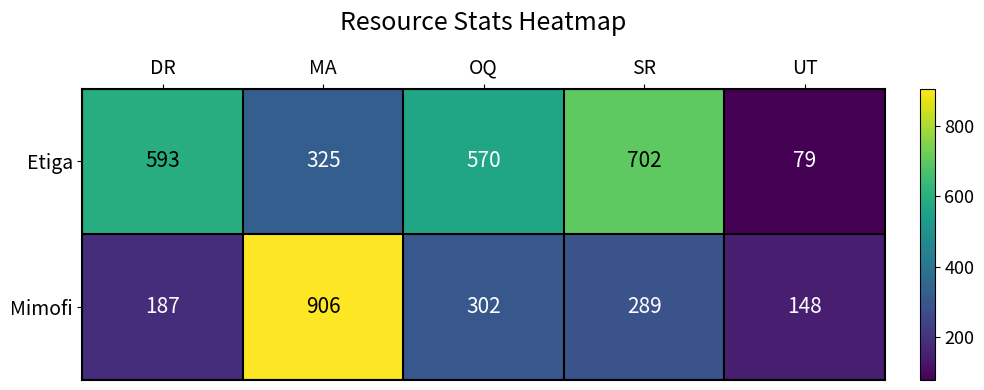

Reading left to right, list all the values displayed in this chart.

Etiga: 593	325	570	702	79
Mimofi: 187	906	302	289	148